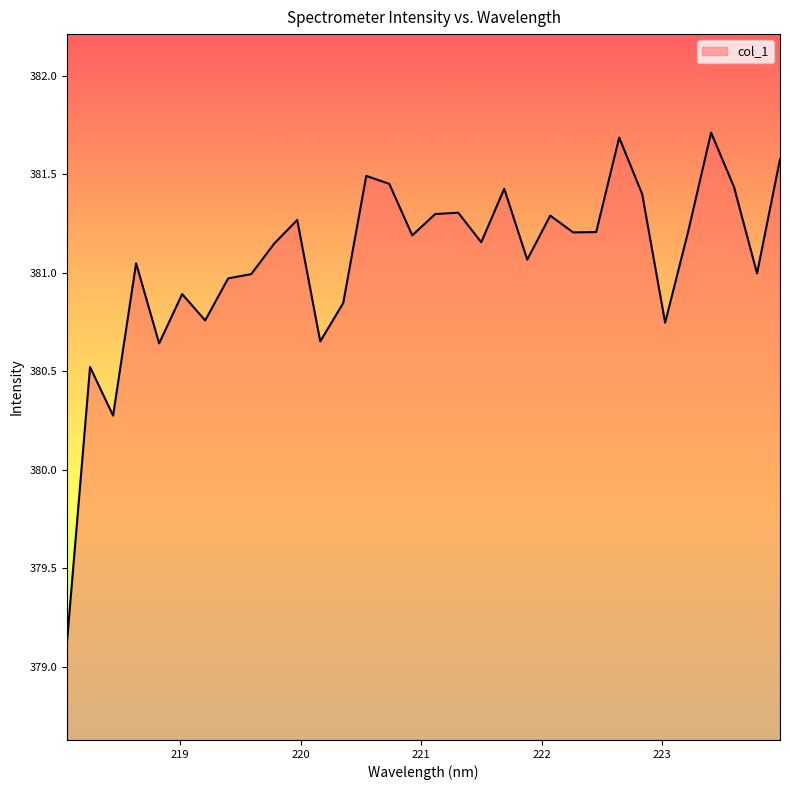

What is the sum of all values?

12194.0